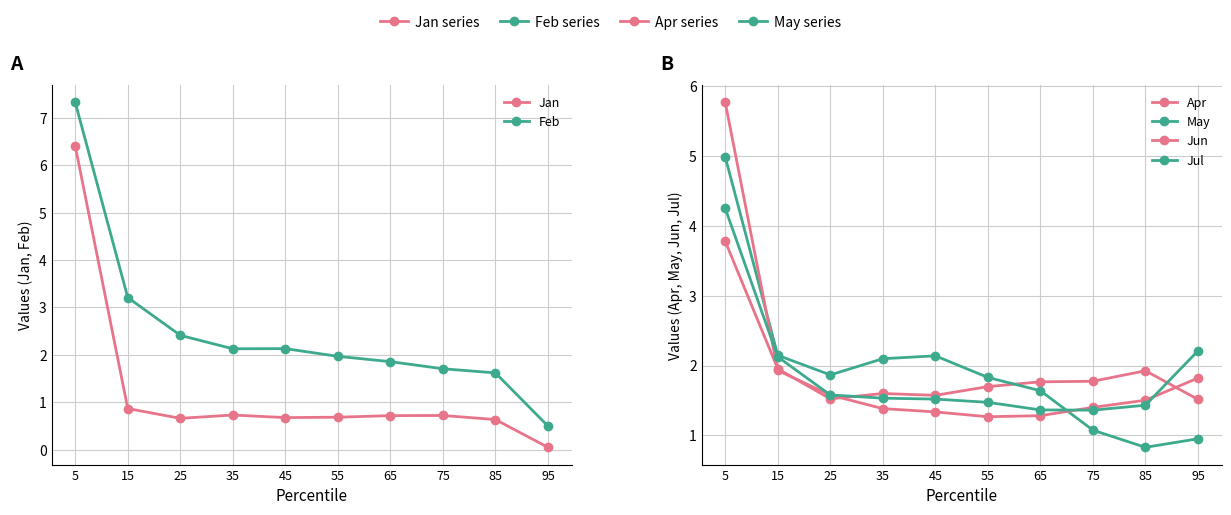

What is the difference between the maximum and minimum values in the Jan series?

6.4